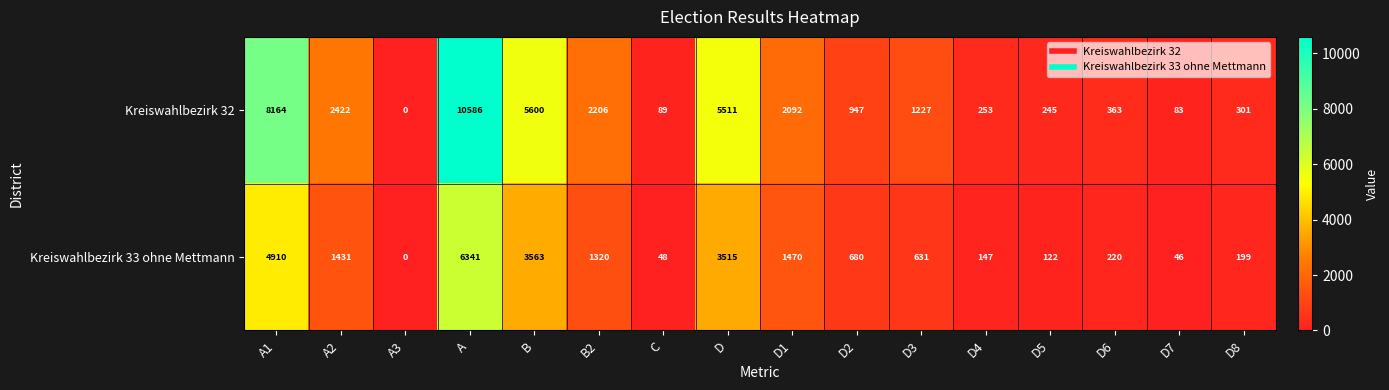

How many values in the Kreiswahlbezirk 33 ohne Mettmann series are below 680?

8